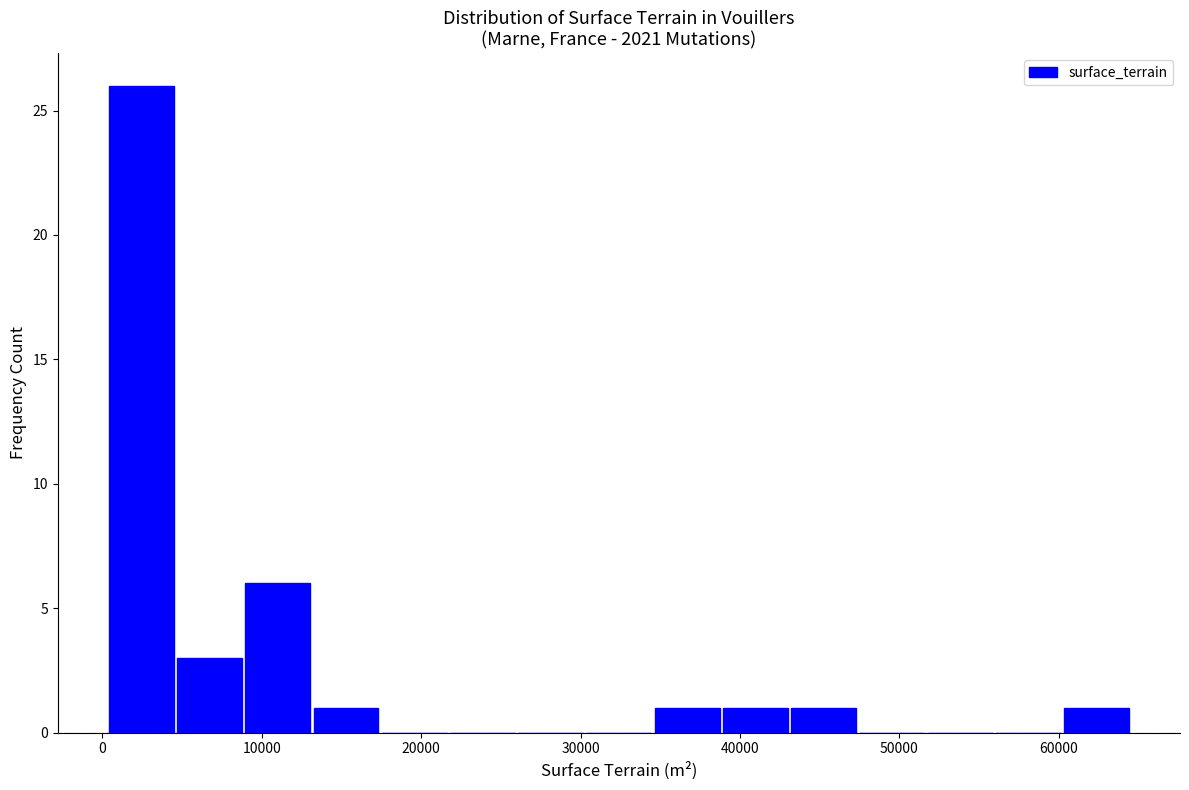

What is the height of the bar covering 39000 to 43000 on the x-axis? Neither the bar edges nor the heights are printed on the chart, so give them approximately, as read against the axes.

1